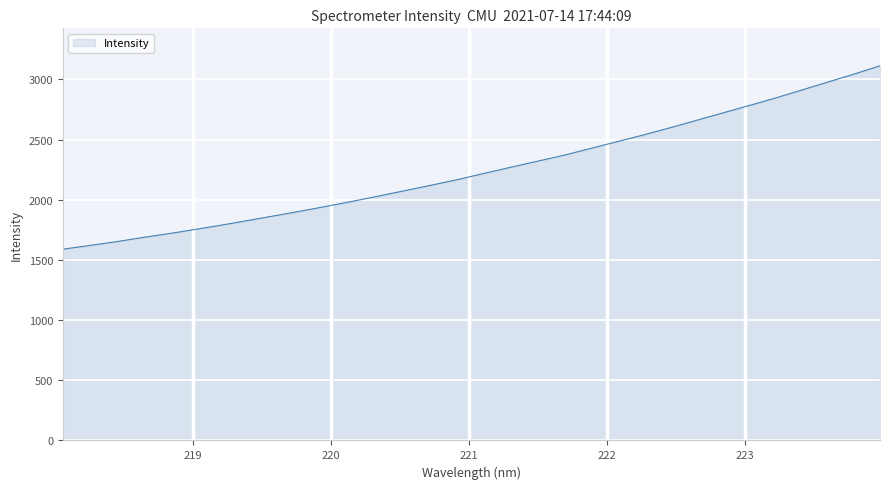

What is the minimum value shown in the chart?

1589.6